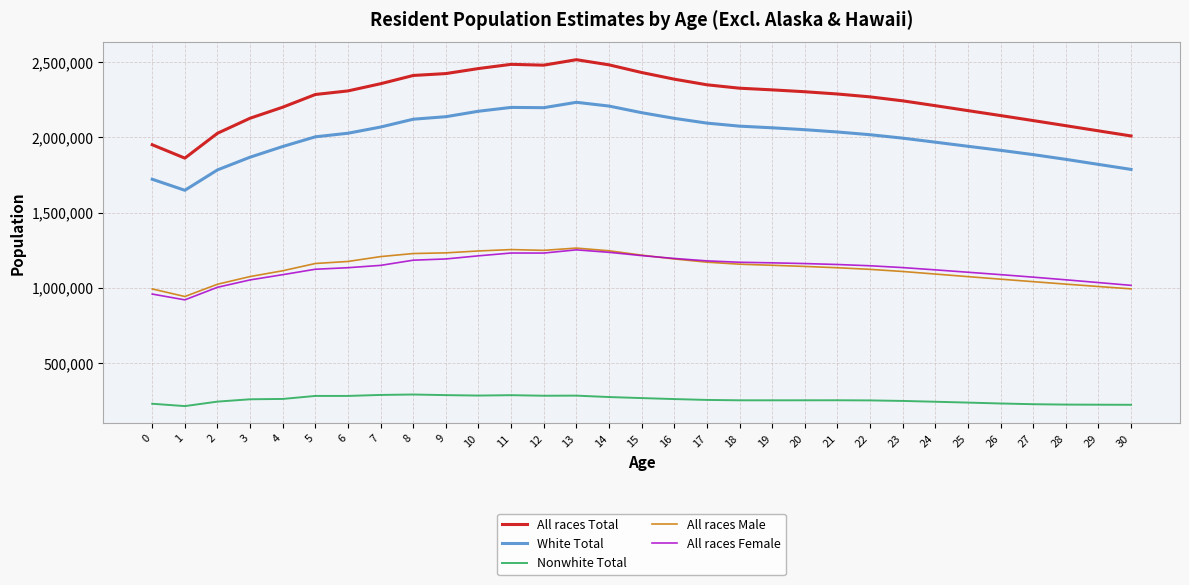

True or false: All races Total has a value of 3434128 at 19.

False